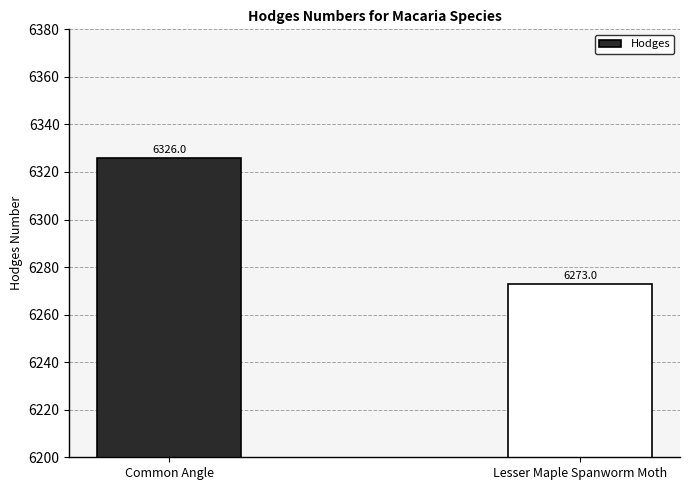

How many data points are less than 6326?

1